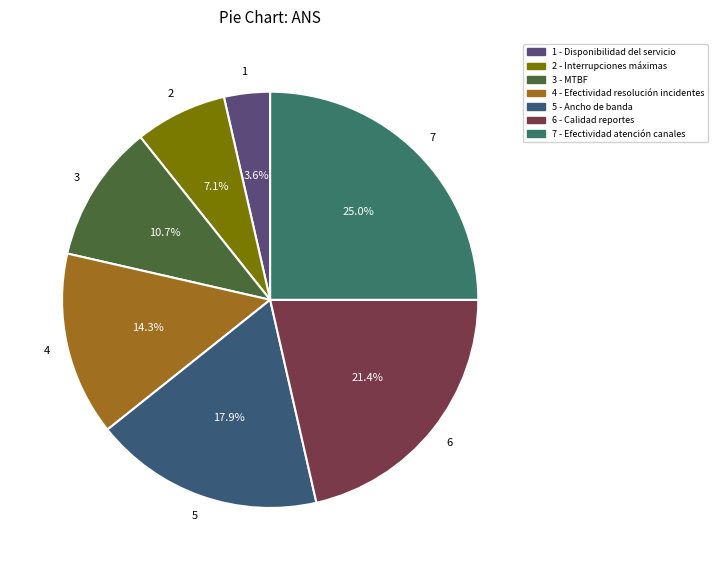

Which category has the smallest portion of the pie?

Disponibilidad del servicio